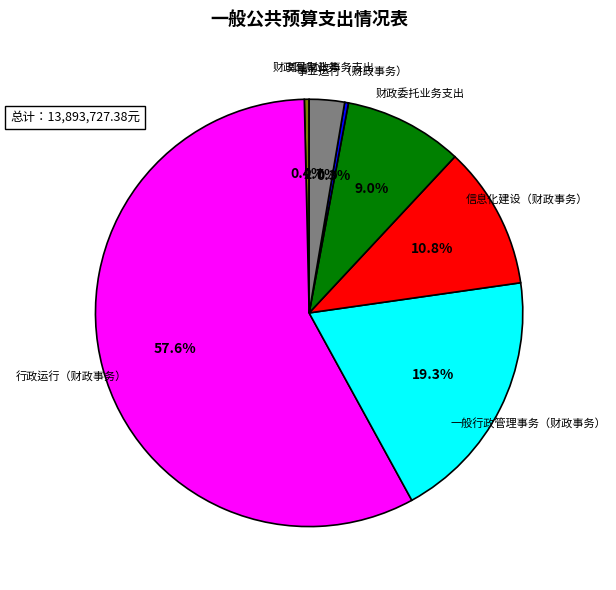

What percentage is the 信息化建设（财政事务） slice, to the nearest percent?

11%